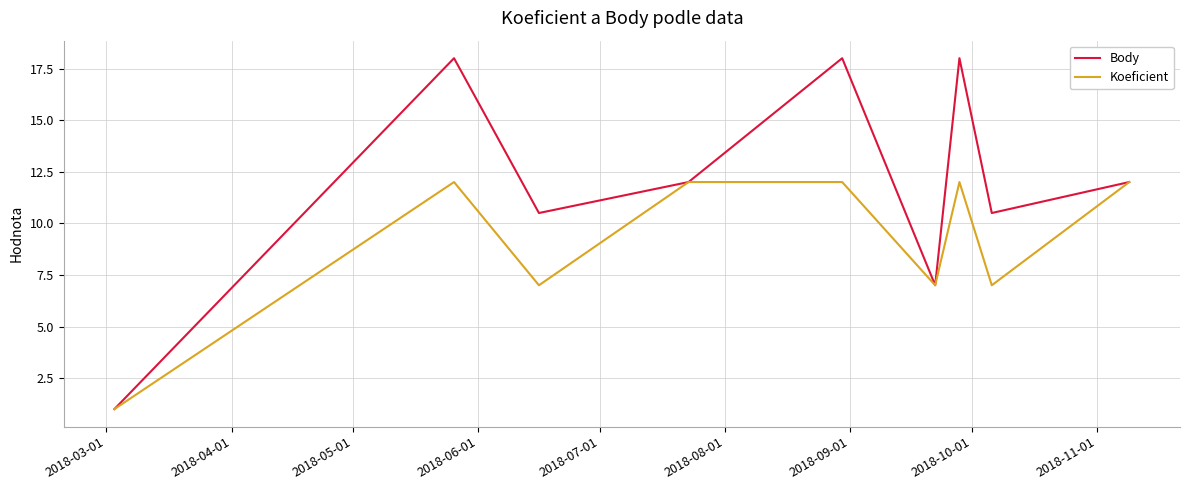

Between 2018-03-01 and 2018-10-01, which series saw the biggest shift?

Body